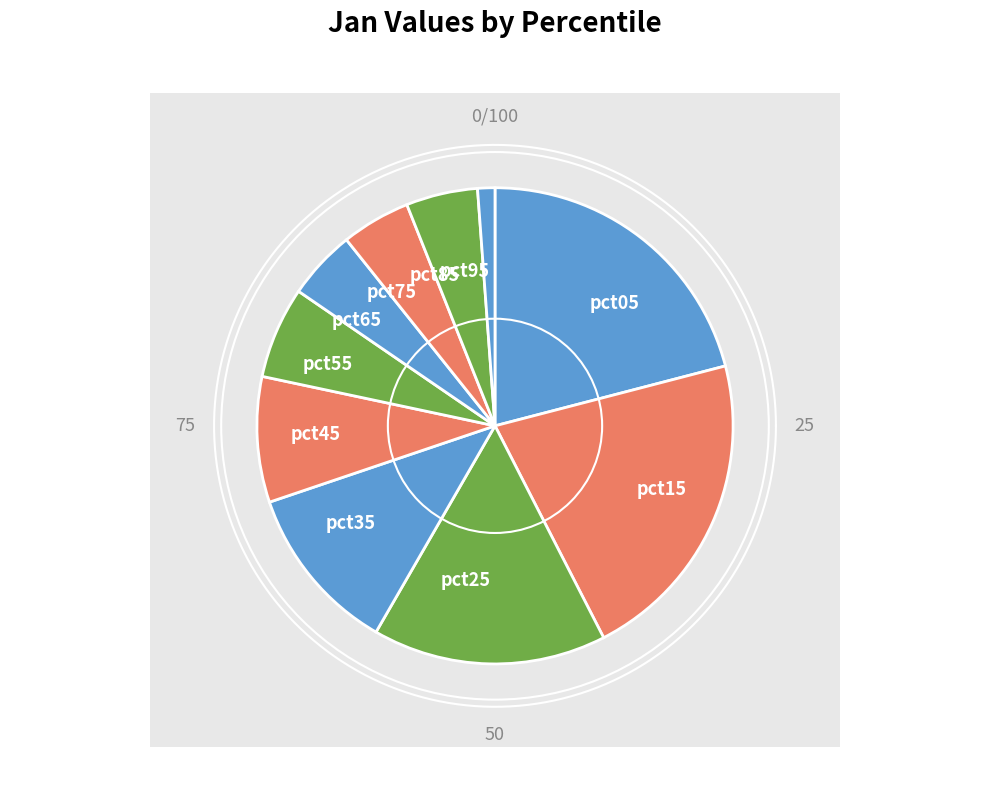

What is the change in value from pct25 to pct65?

-1.6